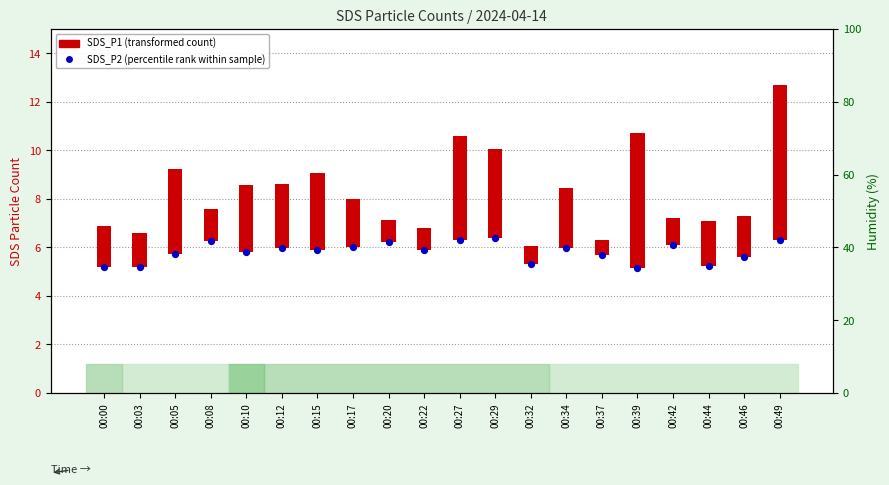

Which series reaches the maximum Y coordinate?

SDS_P1 (transformed count)